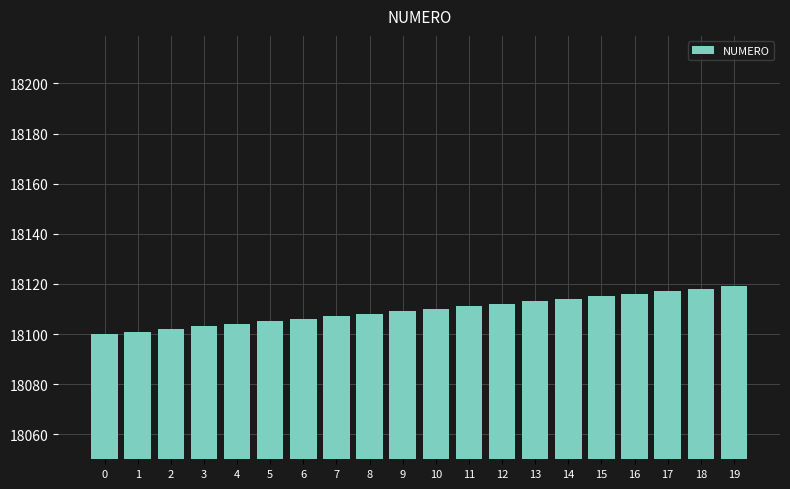

What is the smallest value displayed?

18100